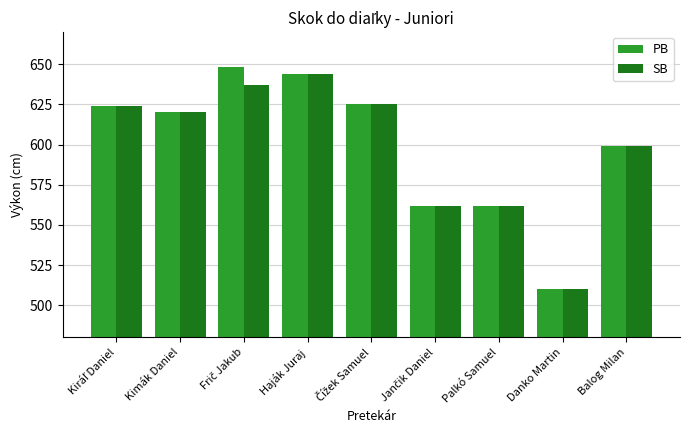

What is the approximate value of PB at Kimák Daniel?

620